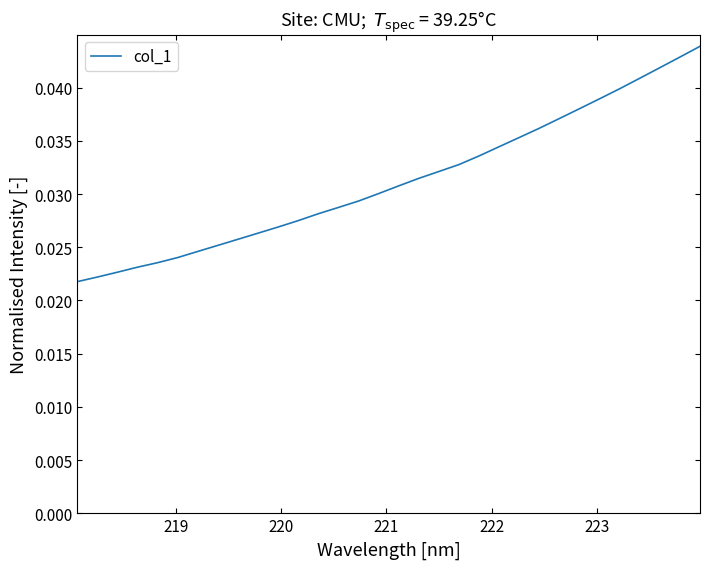

Is this an area chart (filled region under the line)?

No